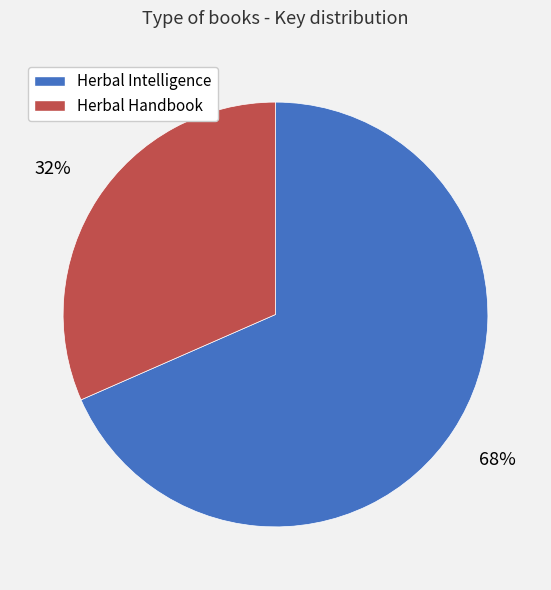

Is there a majority slice in this chart?

Yes